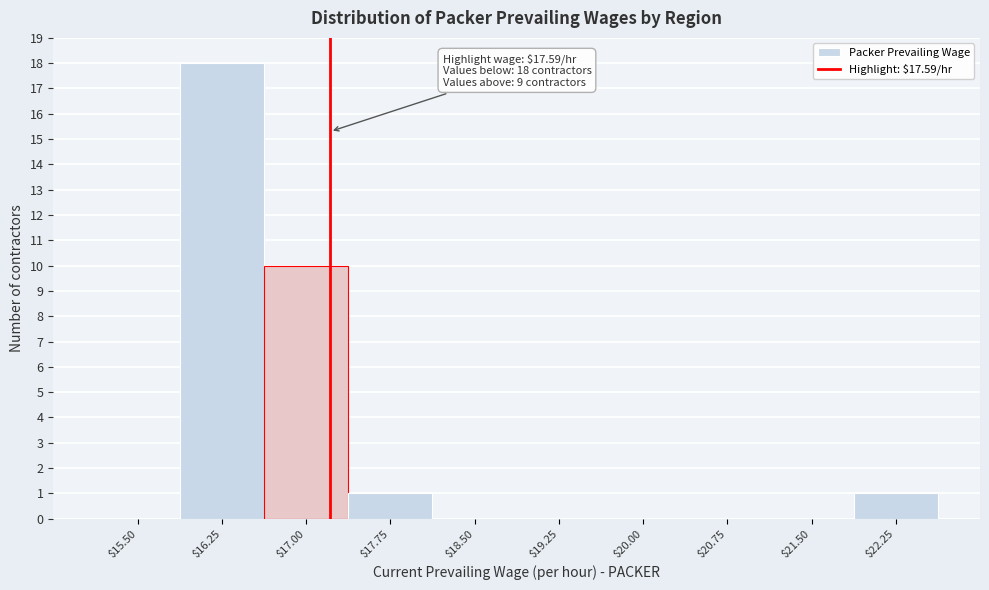

What is the maximum value shown in the chart?

18